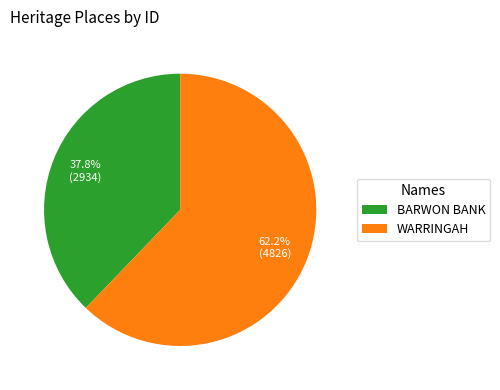

What is the majority slice?

WARRINGAH